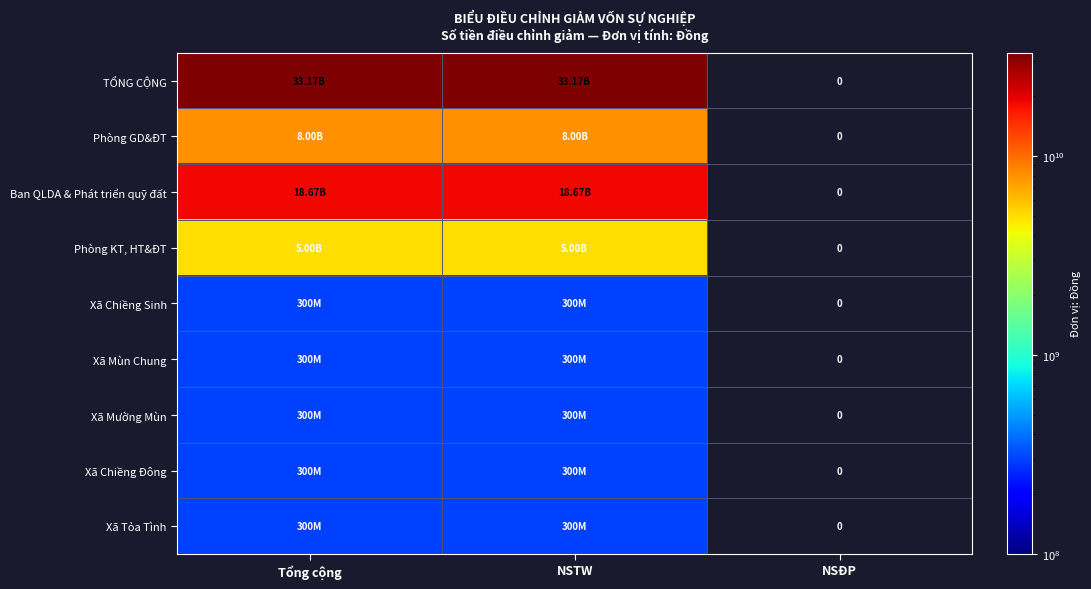

How many values in Xã Mùn Chung are above zero?

2